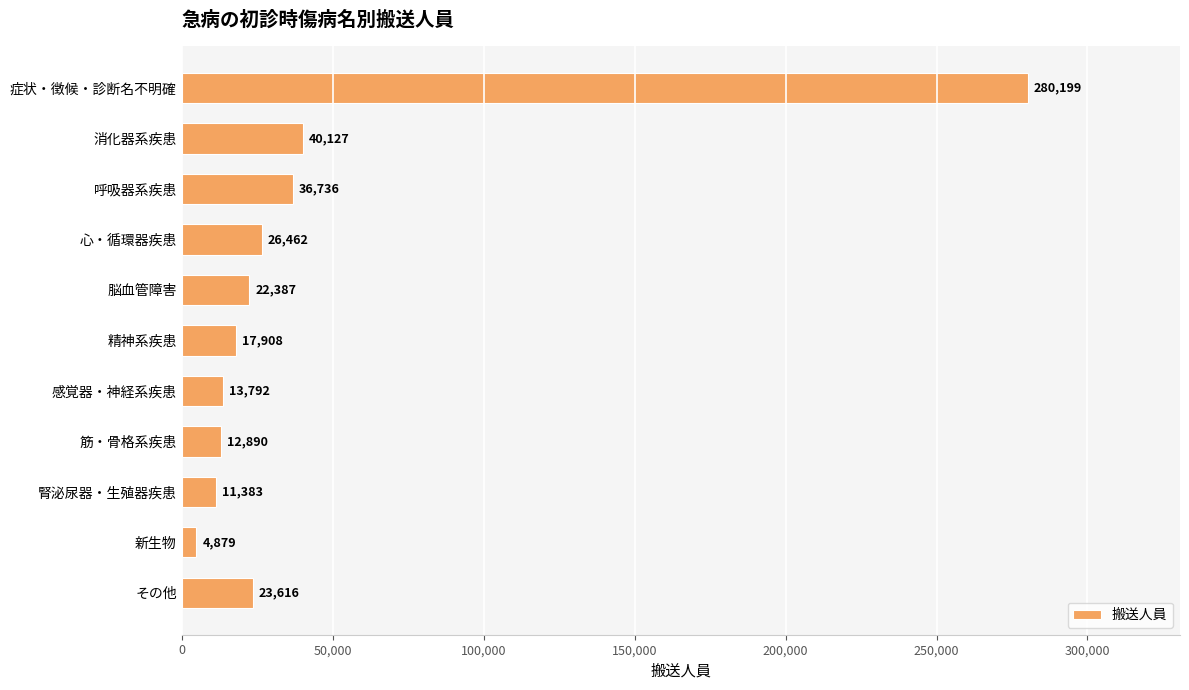

How many bars are there in total?

11